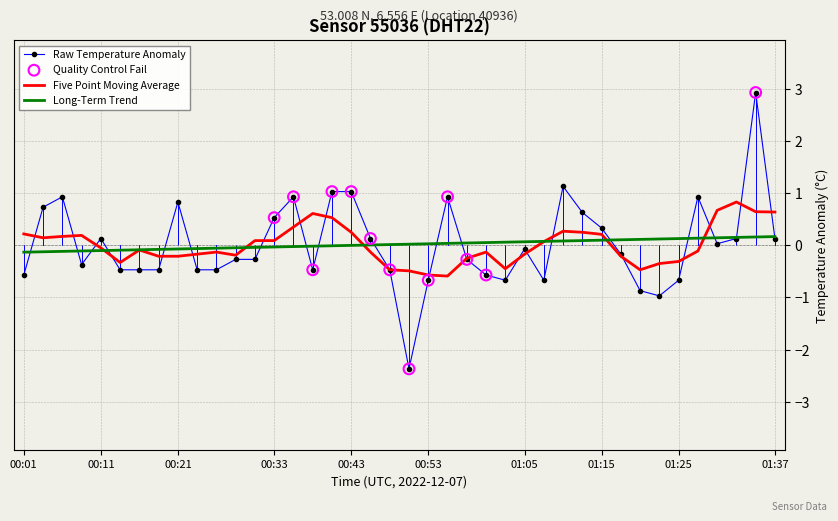

Which series has the largest range (max minus min)?

Raw Temperature Anomaly